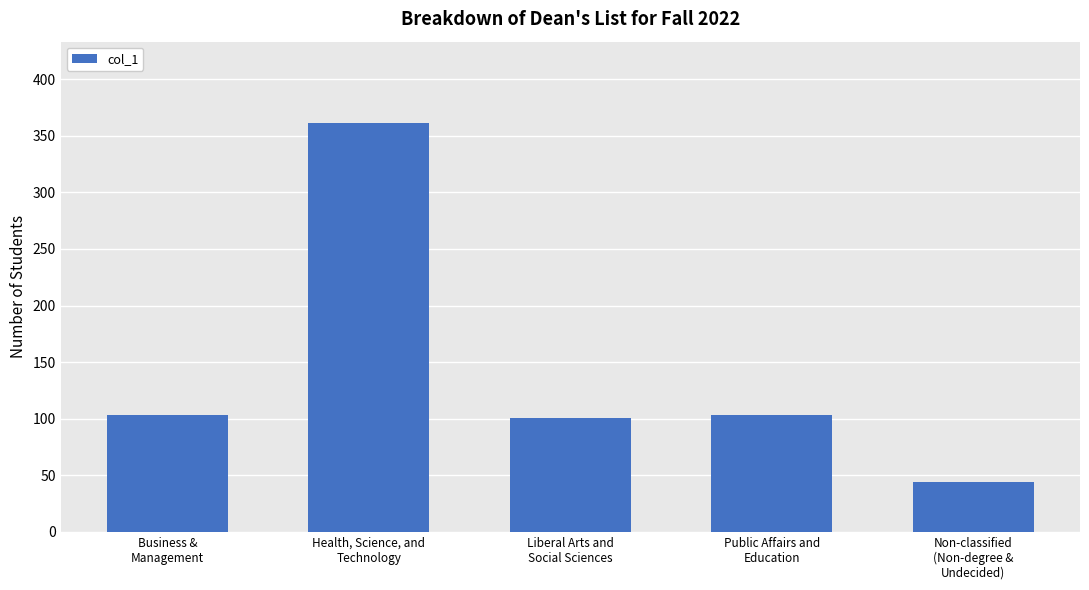

What is the difference between the maximum and second lowest values?

260